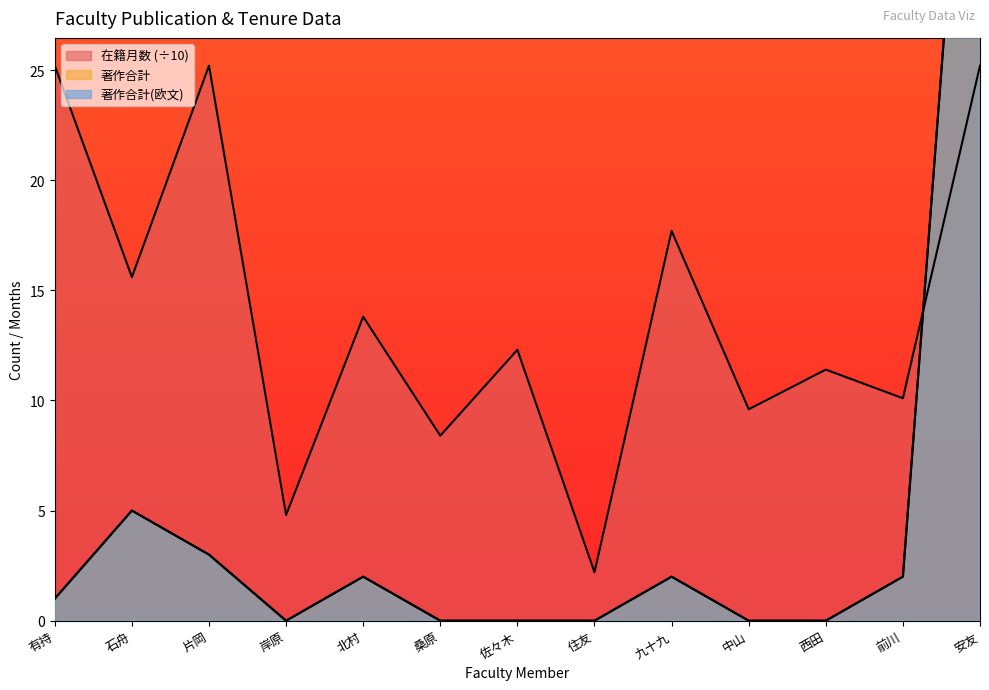

What is the sum of all 著作合計(欧文) values?

63.0